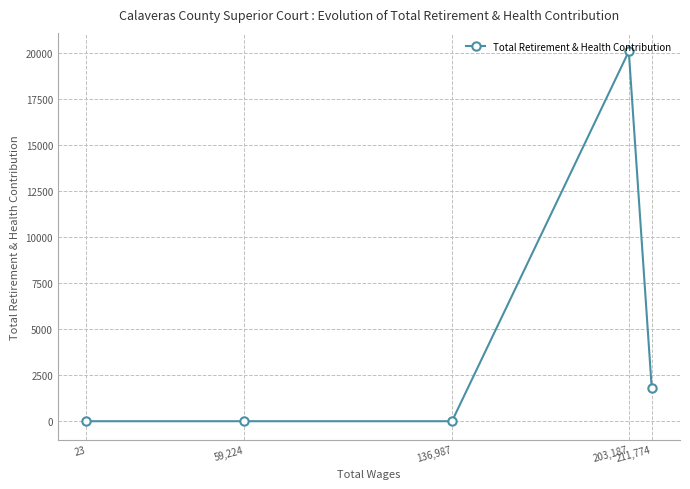

What value does the data have at 211,774?

1805